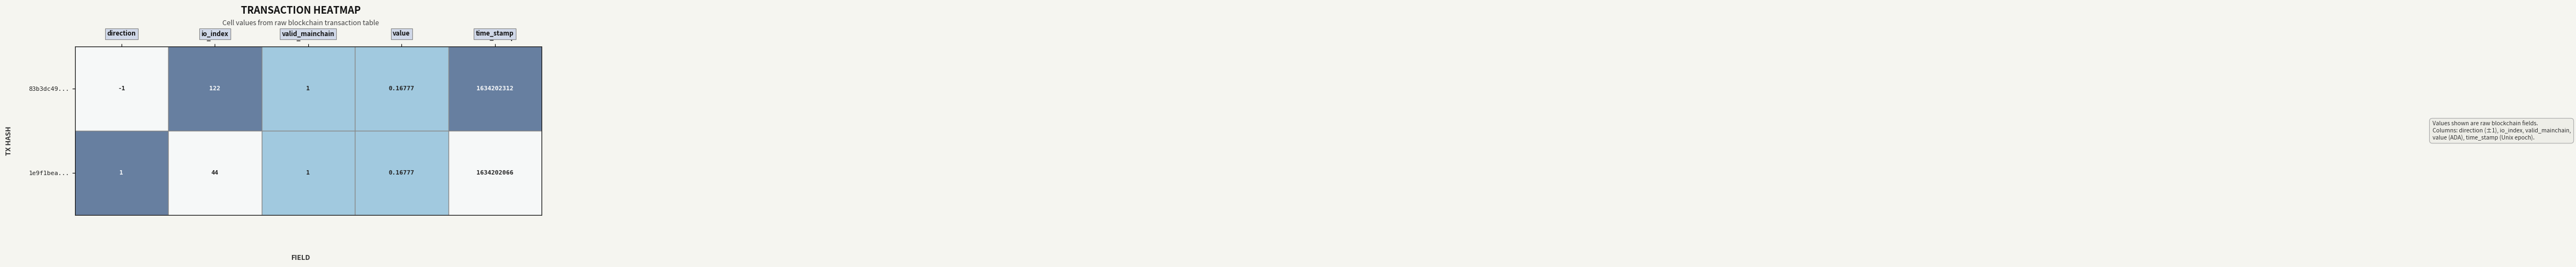

Rank the categories by 83b3dc49... value from highest to lowest.

time_stamp, io_index, valid_mainchain, value, direction